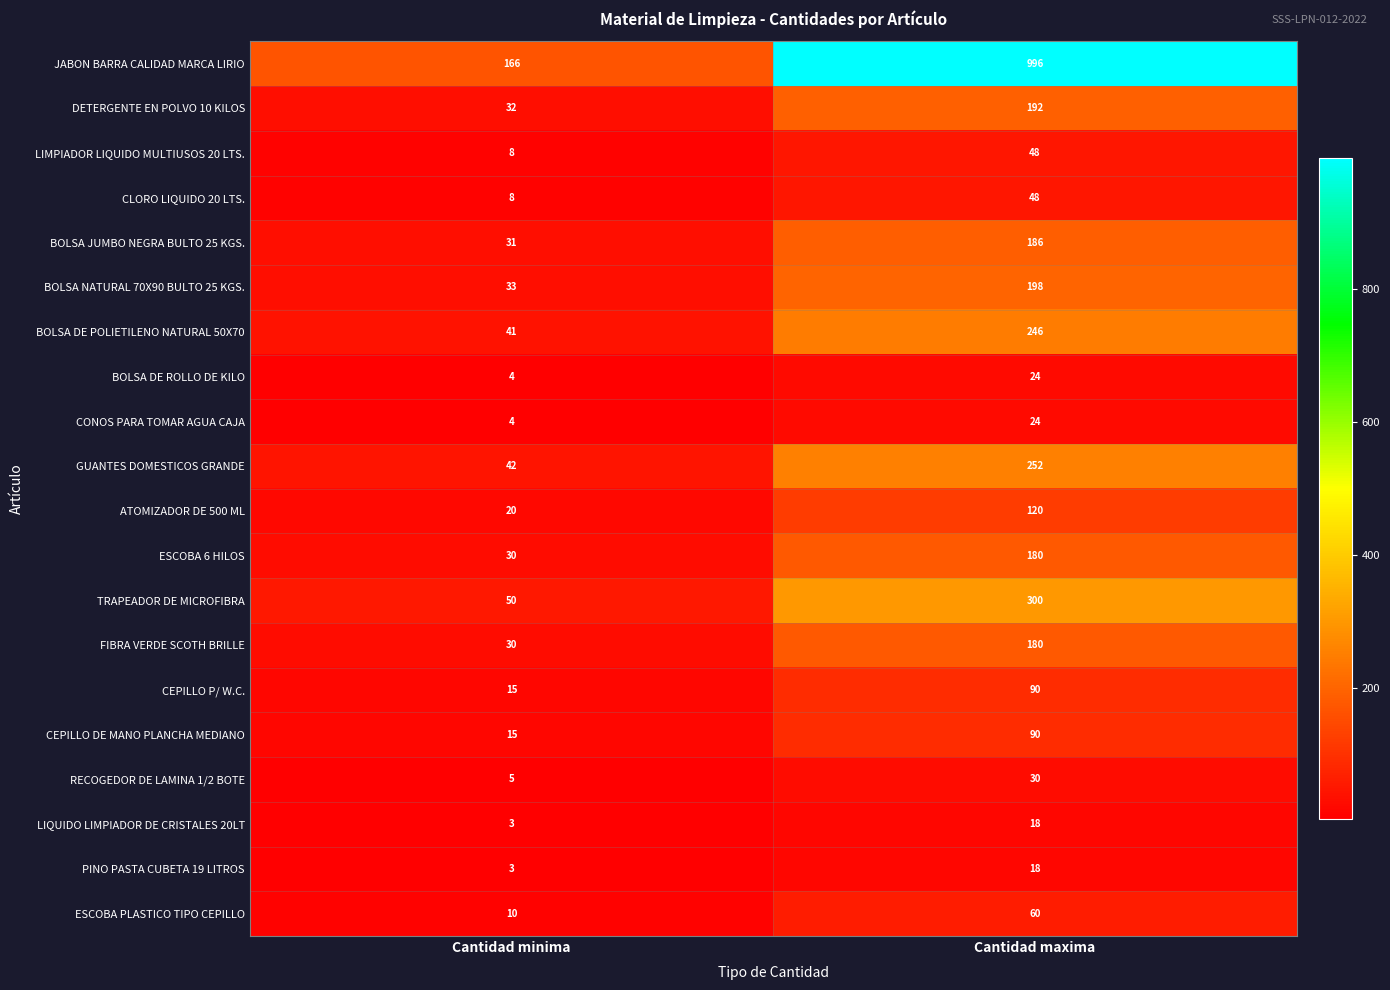

What is the sum of all LIQUIDO LIMPIADOR DE CRISTALES 20LT values?

21